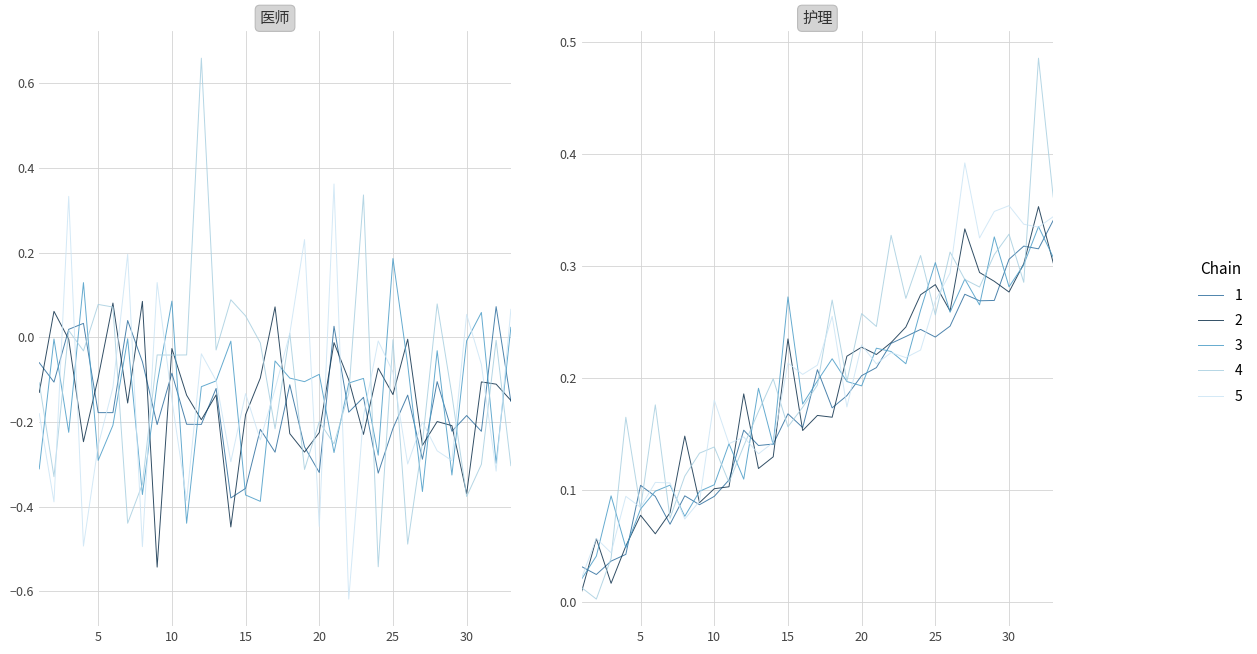

What is the value of the 18th point from the left?

0.2